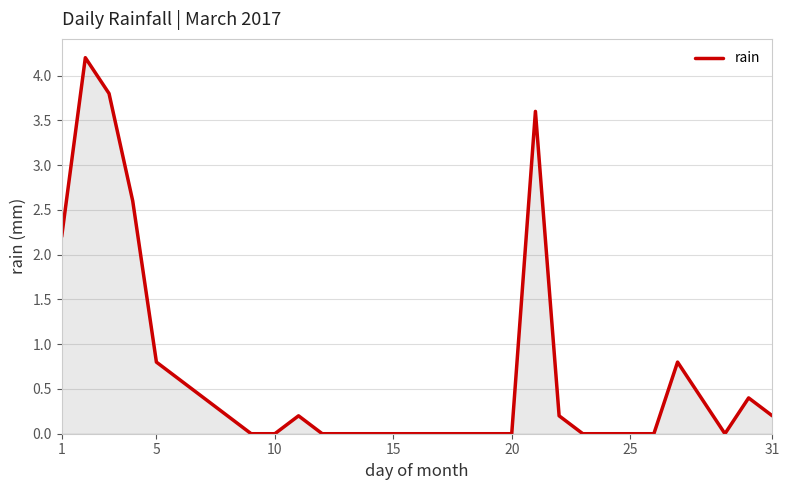

Does the chart display data point markers on the line(s)?

No